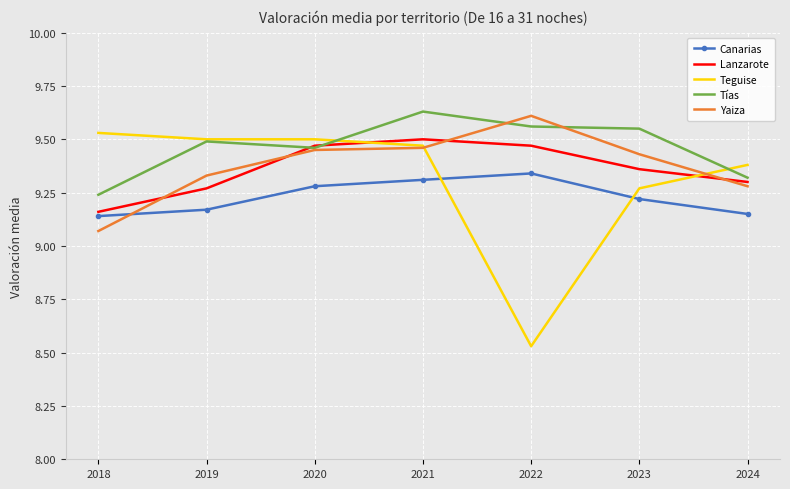

At 2024, list the series in order from smallest to largest.

Canarias, Yaiza, Lanzarote, Tías, Teguise